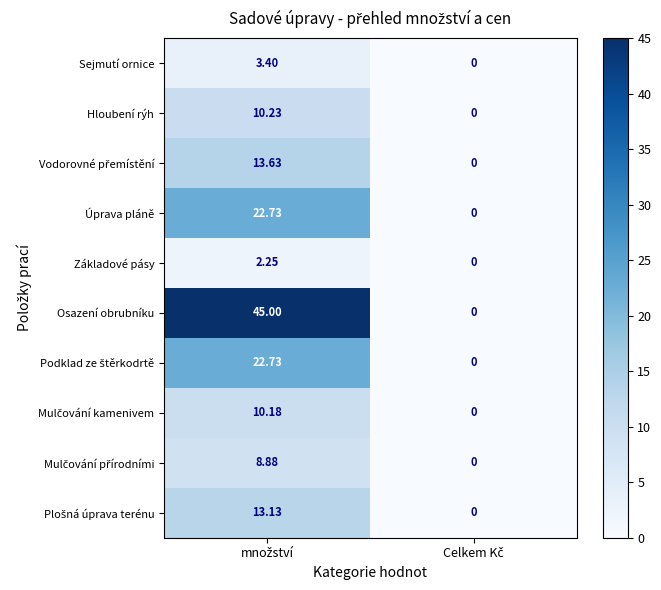

Which series has the largest range (max minus min)?

Osazení obrubníku